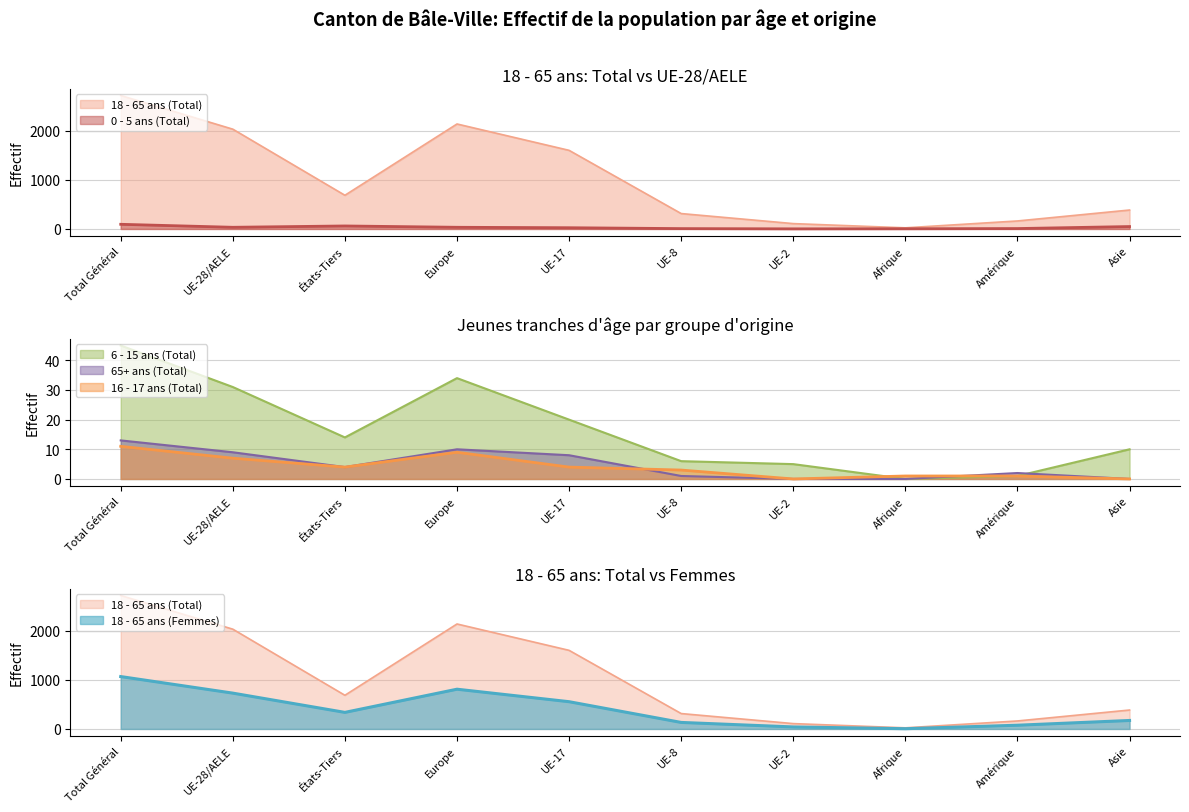

At UE-28/AELE, list the series in order from largest to smallest.

18 - 65 ans (Total), 18 - 65 ans (Femmes), 0 - 5 ans (Total), 6 - 15 ans (Total), 65+ ans (Total), 16 - 17 ans (Total)